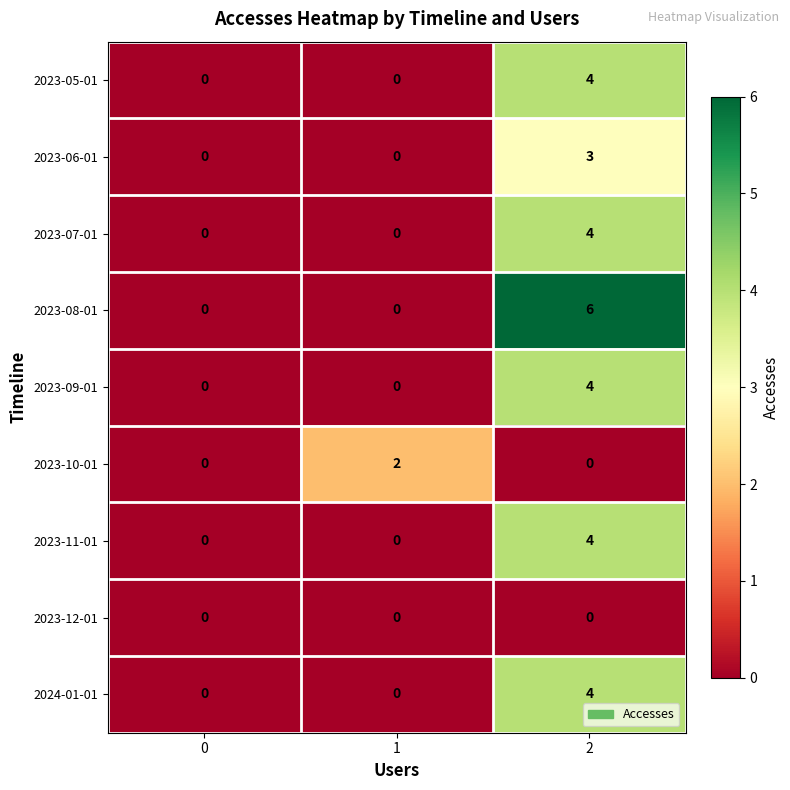

True or false: 2024-01-01 has a value of 0 at 0.

True